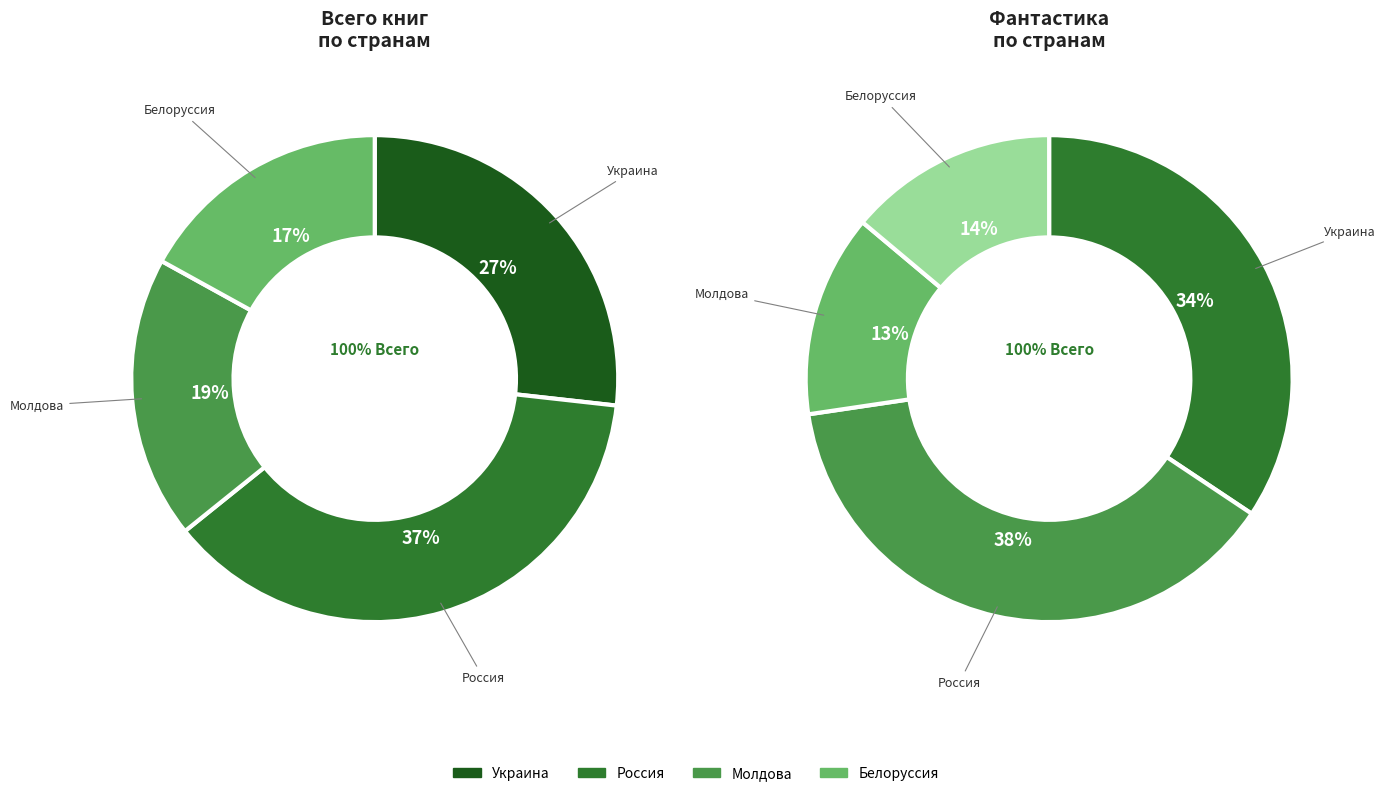

What is the smallest slice in the pie chart?

Молдова